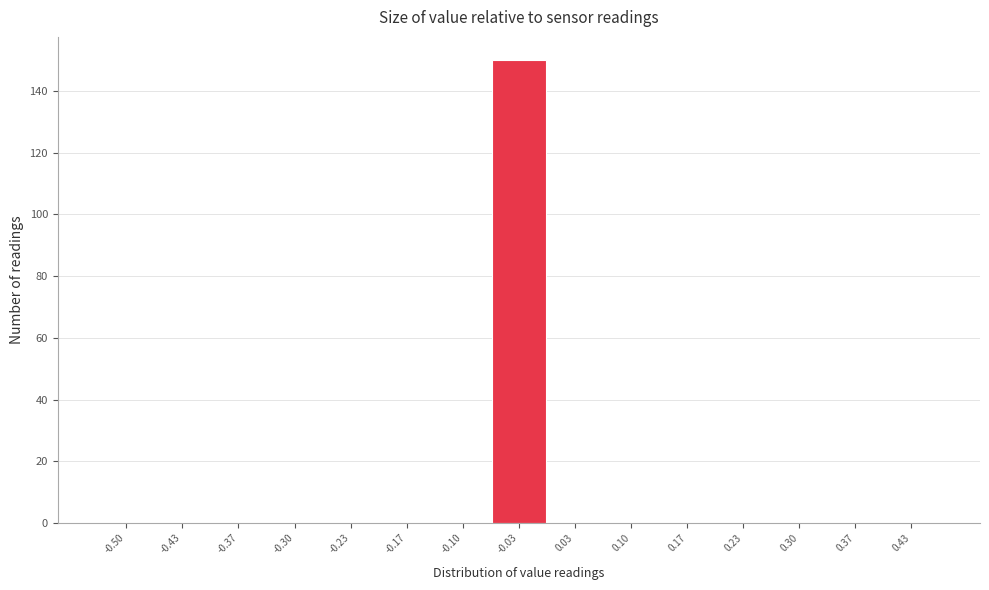

Reading left to right, extract all data points from this chart.

-0.50=0	-0.43=0	-0.37=0	-0.30=0	-0.23=0	-0.17=0	-0.10=0	-0.03=150	0.03=0	0.10=0	0.17=0	0.23=0	0.30=0	0.37=0	0.43=0